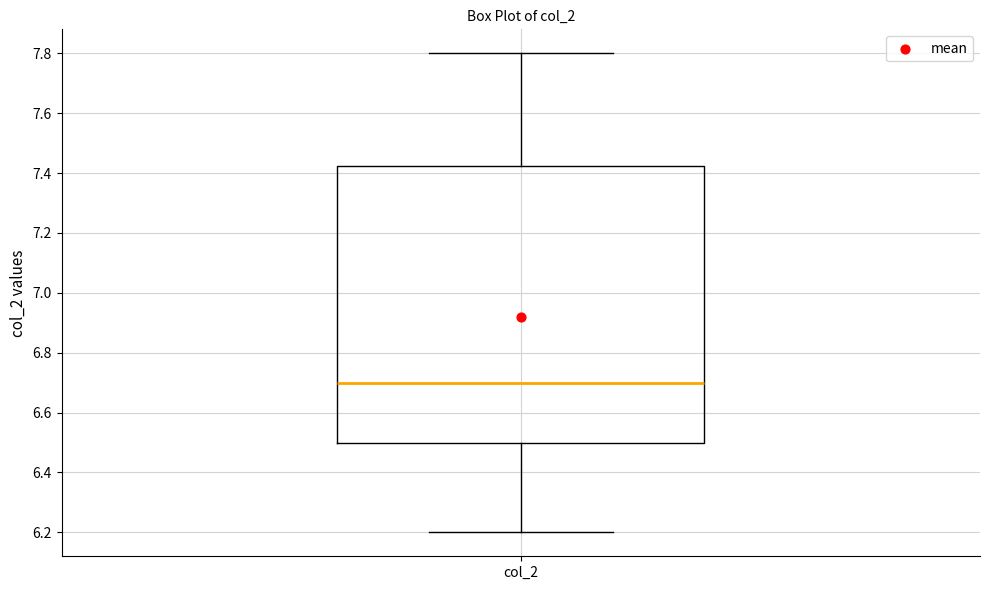

Transcribe this box plot: give where the median line is, the range the box spans, and where the two whiskers end, as read against the y-axis. The values are not printed on the chart, so give them approximately, as read against the axis.

median 6.70, box 6.50 to 7.42, whiskers 6.20 to 7.80